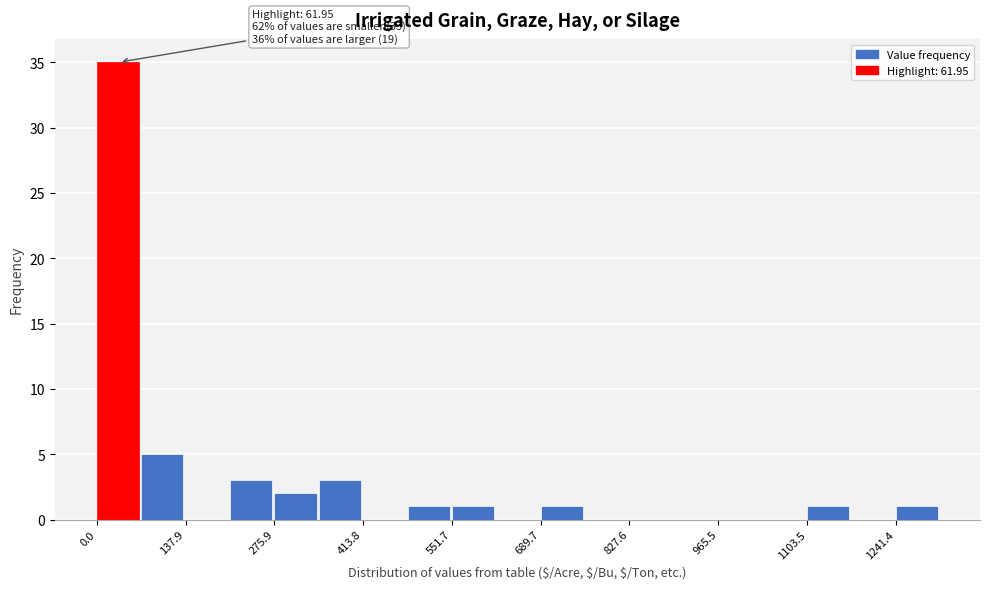

Around what value on the x-axis is the tallest bar? Give the approximate position of its centre, as read against the axis.

40